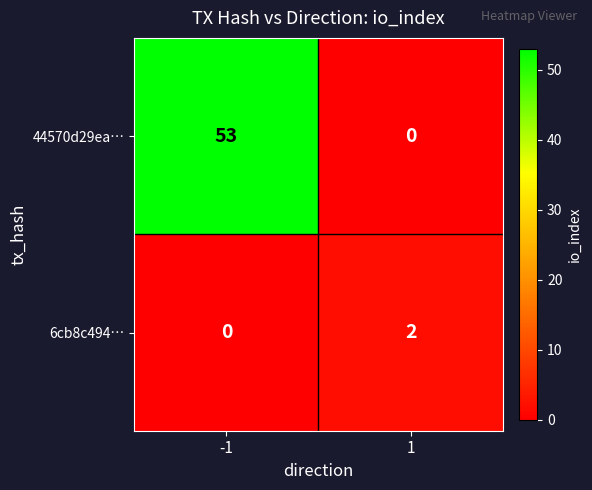

Read the 44570d29ea… value at -1.

53